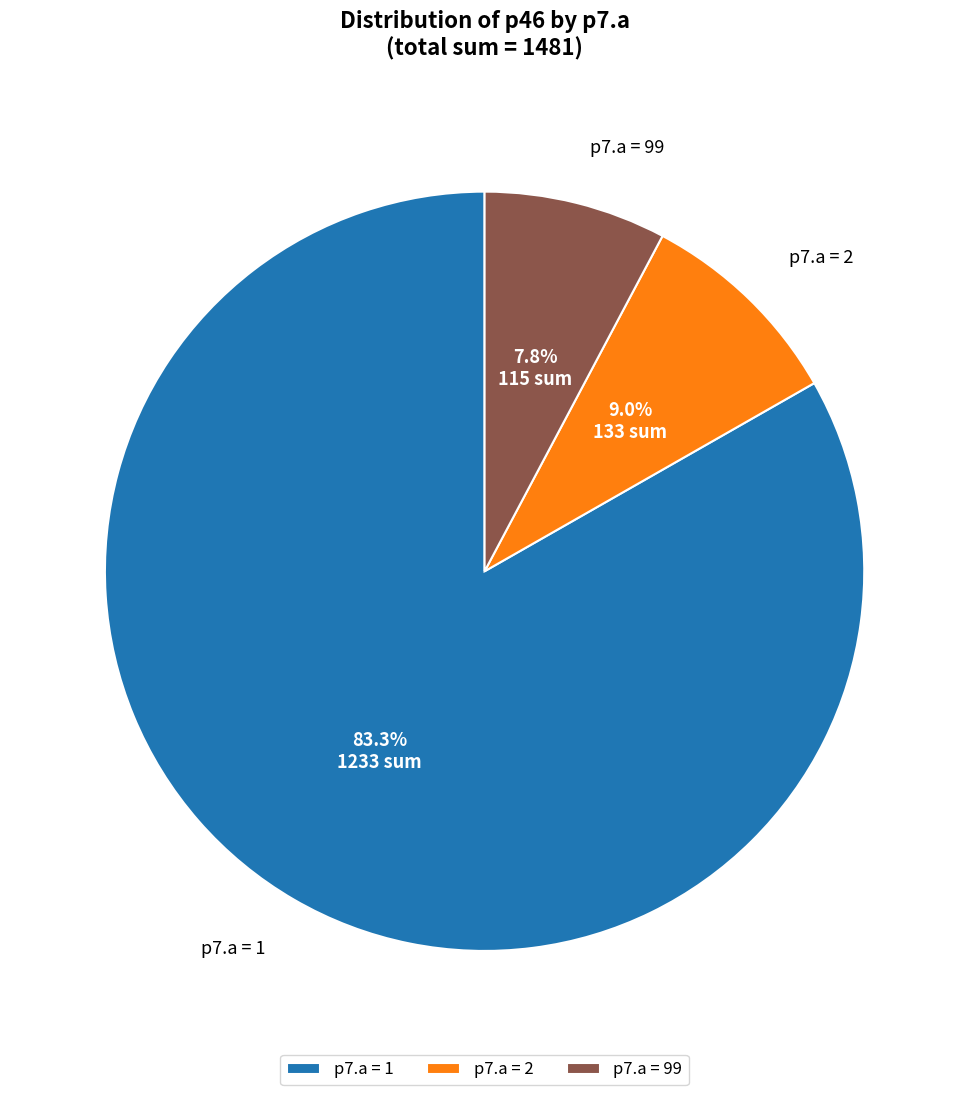

Which has a higher value, p7.a = 2 or p7.a = 99?

p7.a = 2